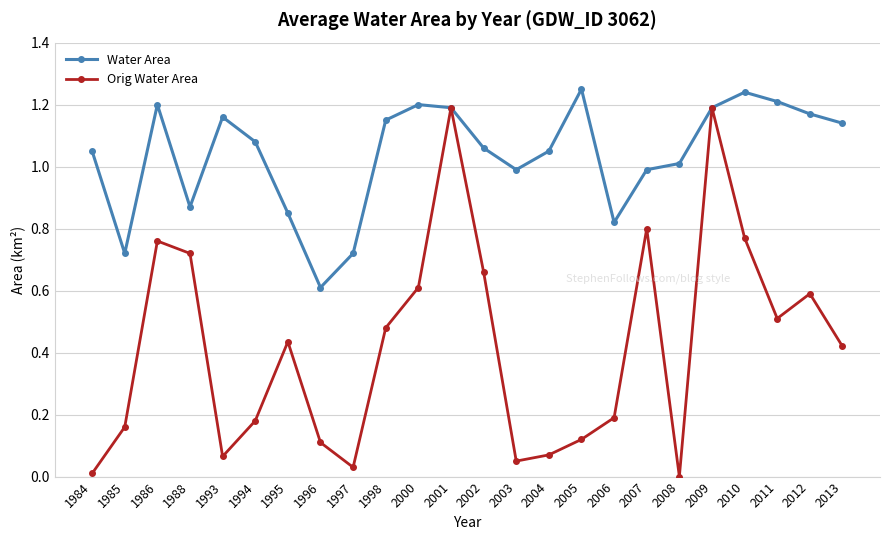

Between 2005 and 2011, which series saw the biggest shift?

Orig Water Area